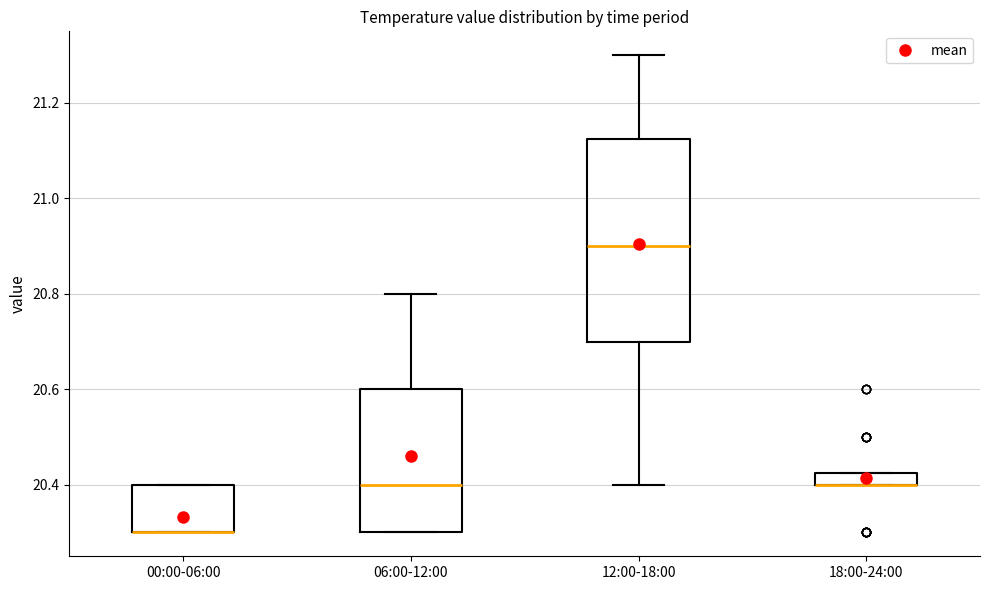

Where is the lower edge of the box for 00:00-06:00 on the y-axis? The values are not printed on the chart, so give them approximately, as read against the axis.

20.30